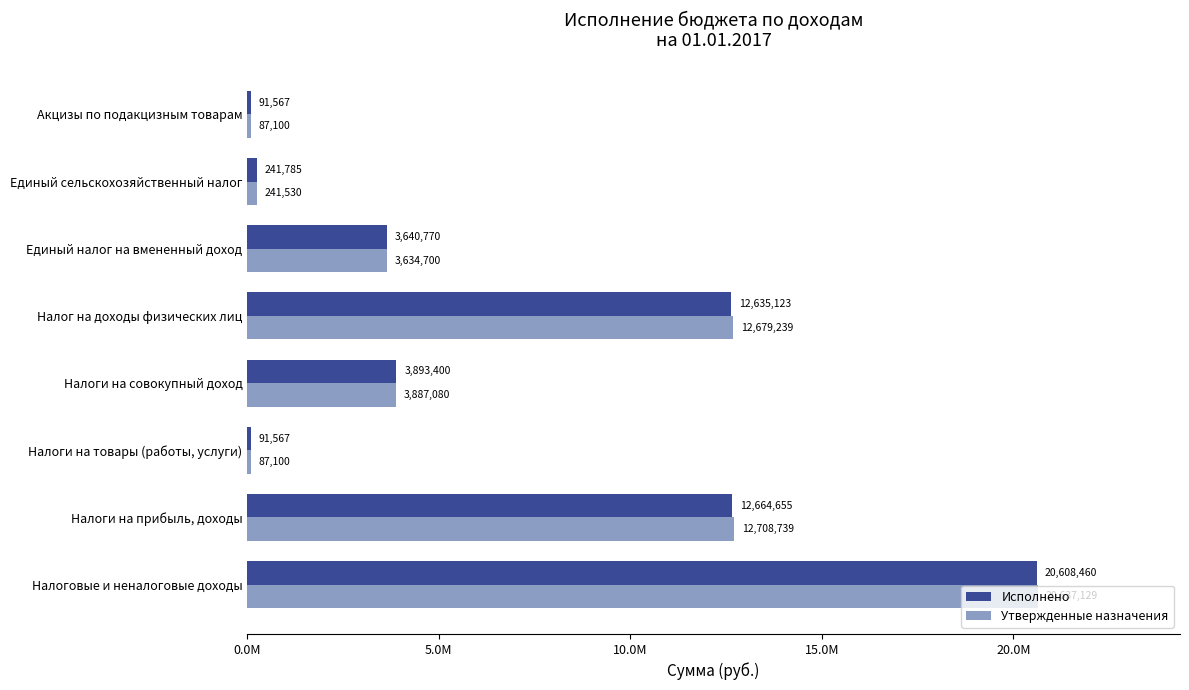

What are all the series names shown in the legend?

Исполнено, Утвержденные назначения